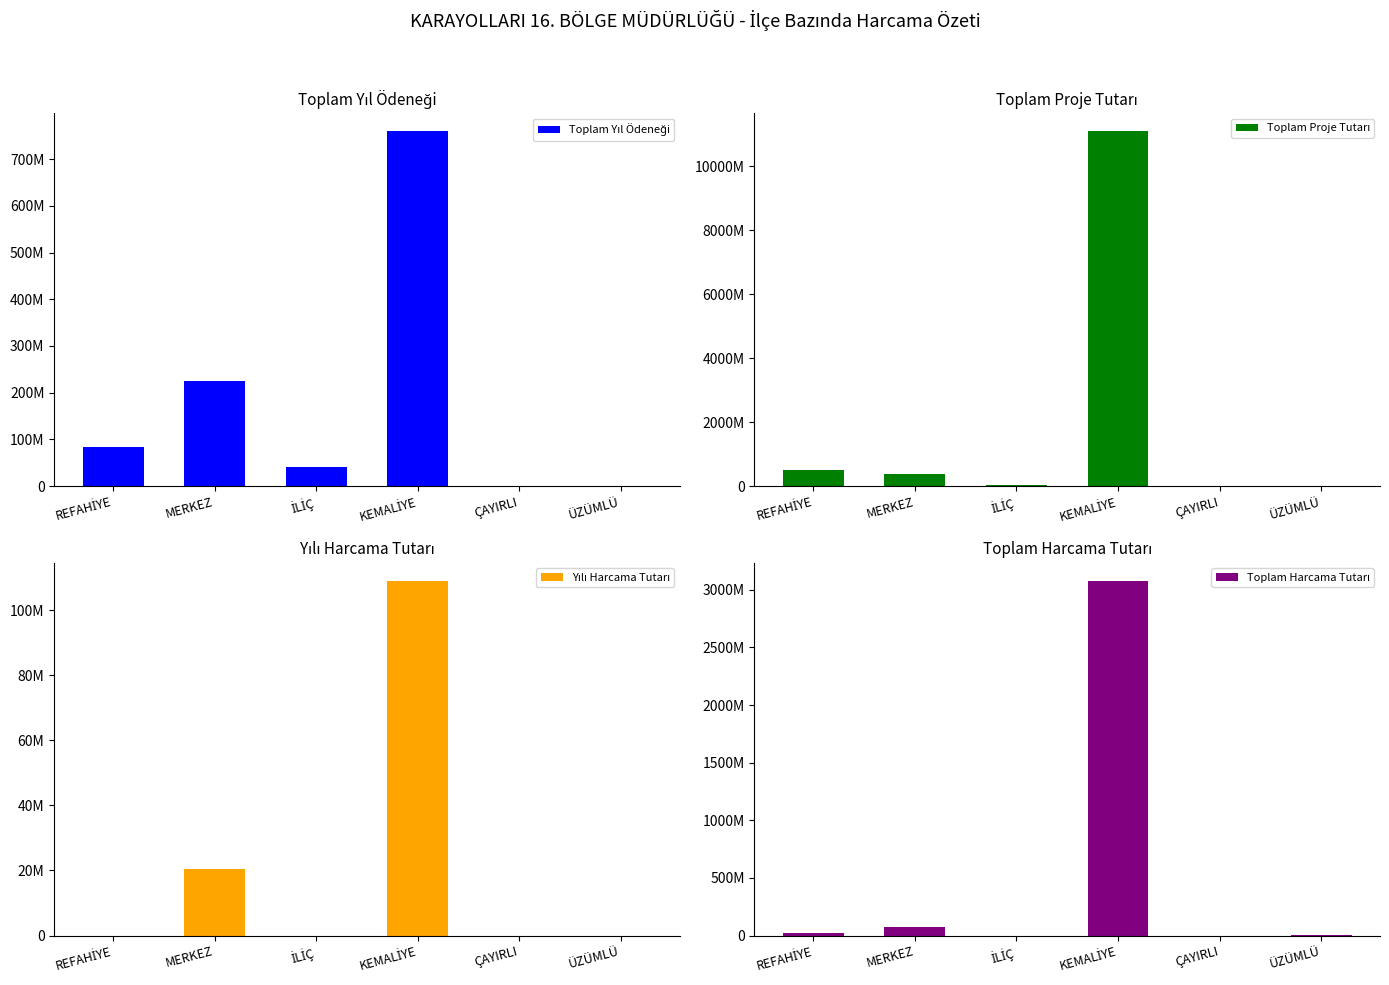

Is it true that Yılı Harcama Tutarı equals 0 at İLİÇ?

True